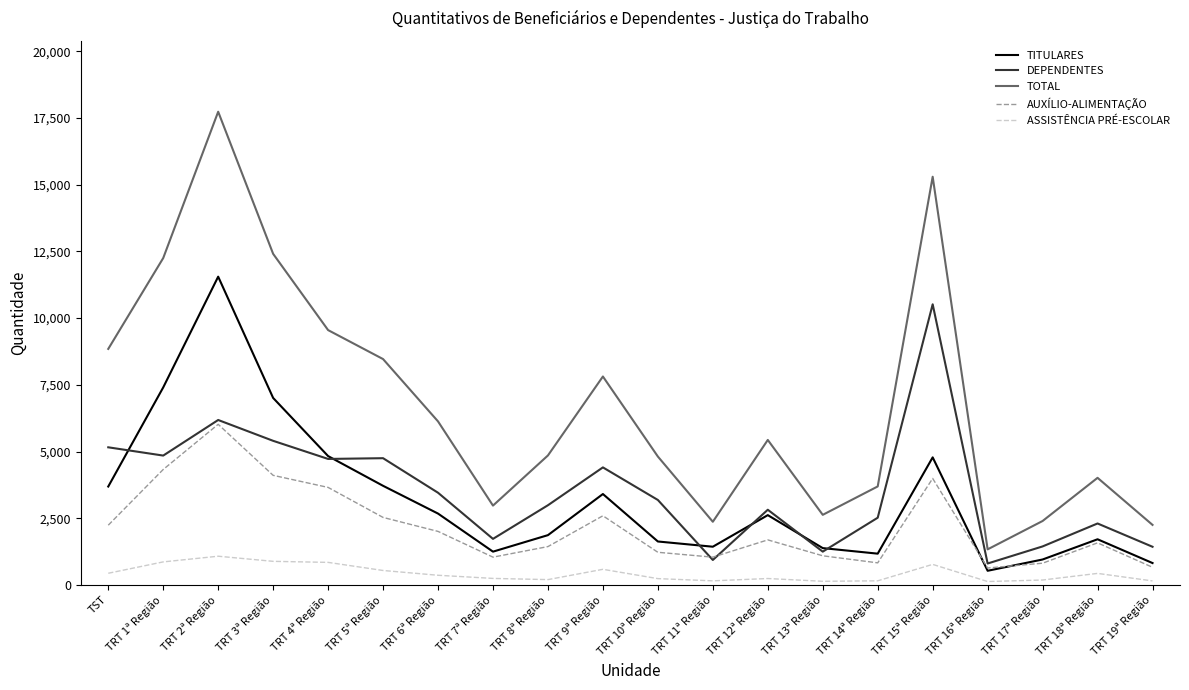

Rank the series by their maximum value, from highest to lowest.

TOTAL, TITULARES, DEPENDENTES, AUXÍLIO-ALIMENTAÇÃO, ASSISTÊNCIA PRÉ-ESCOLAR